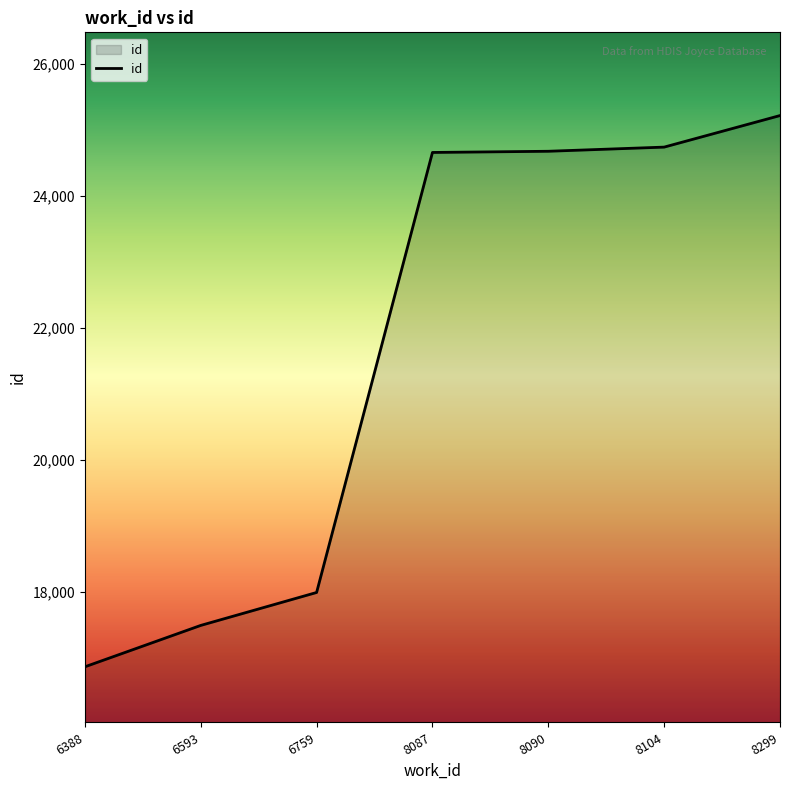

Is it true that the value at 6759 is 26656?

False